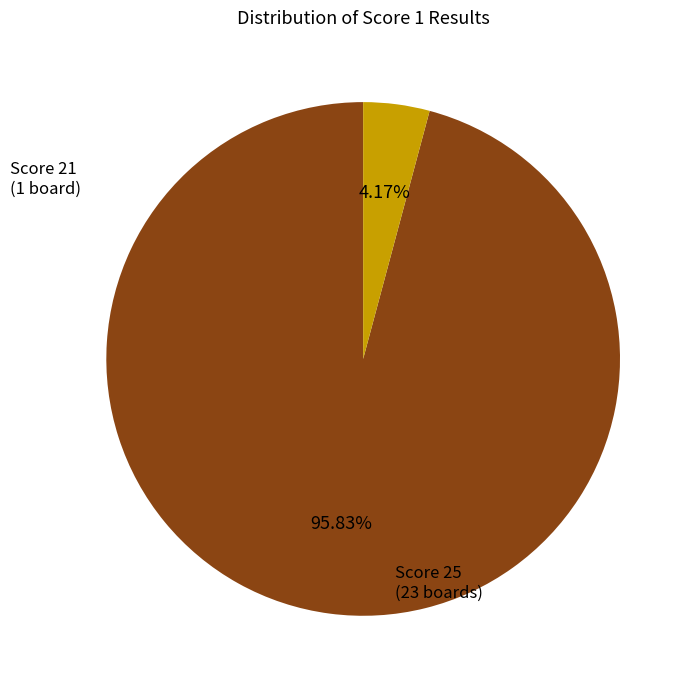

Is there a majority slice in this chart?

Yes